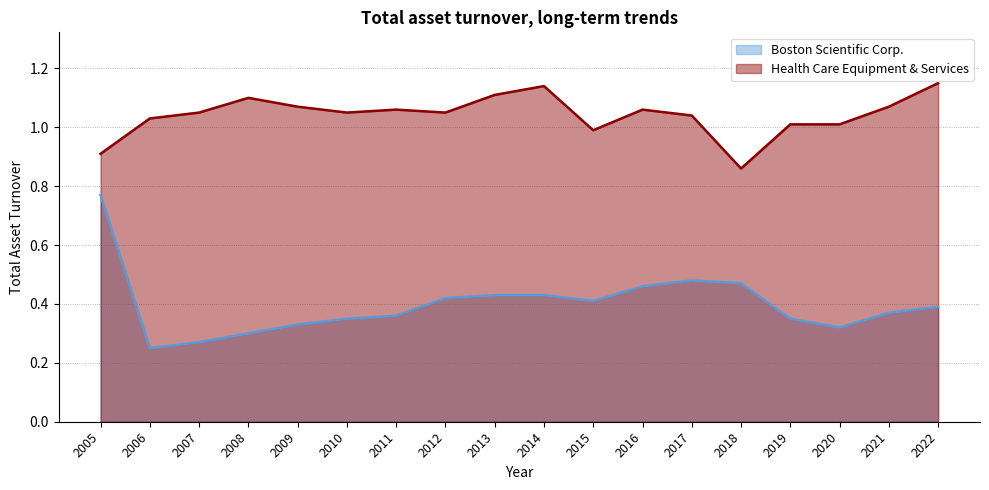

True or false: Boston Scientific Corp. and Health Care Equipment & Services cross at least once.

False